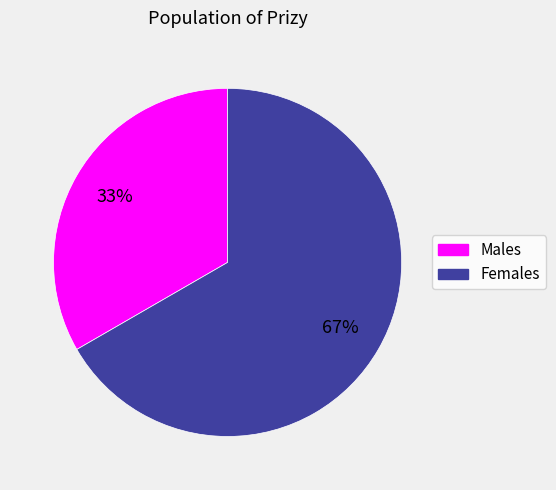

To the nearest percent, what is the average slice percentage?

50%